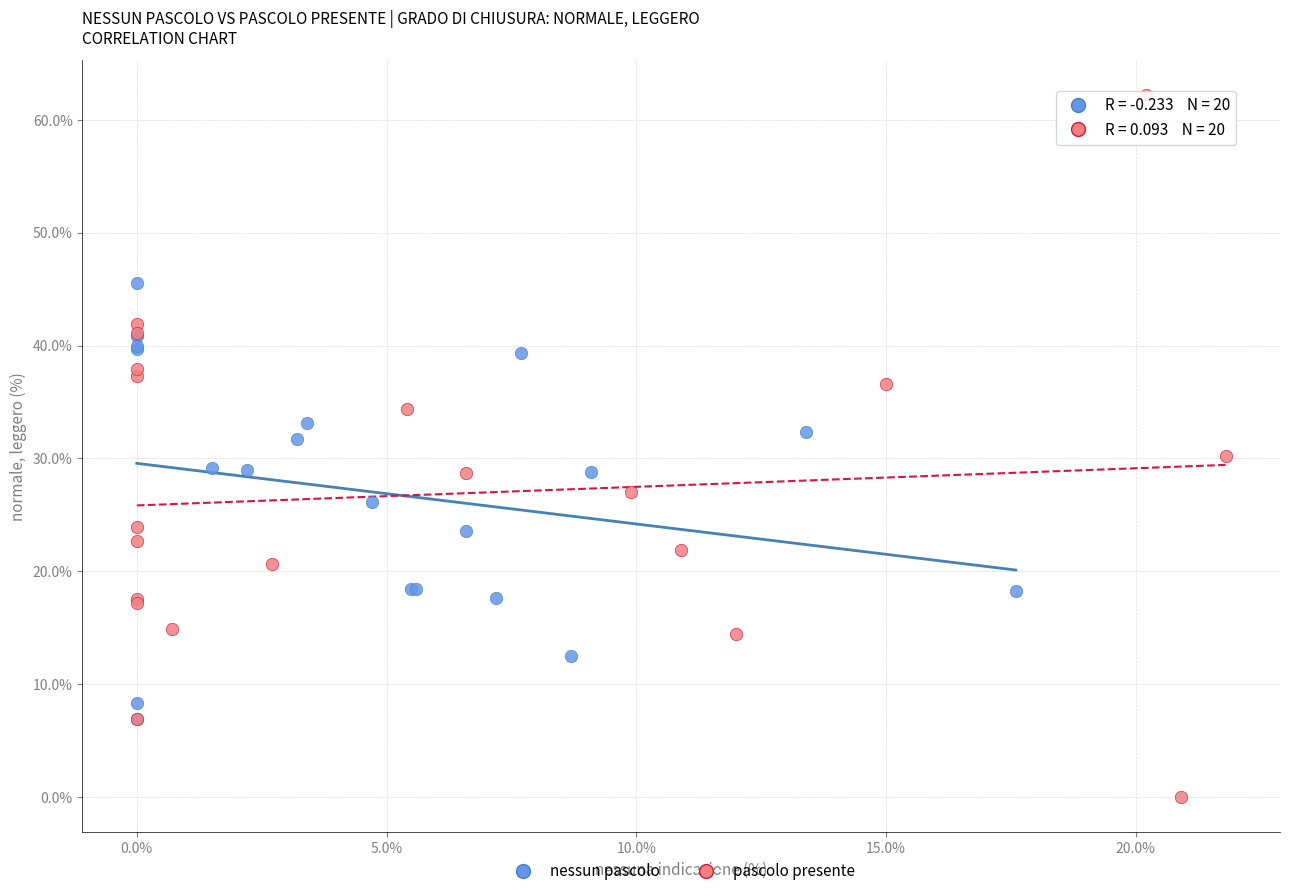

Which series has the largest Y range (max minus min)?

pascolo presente